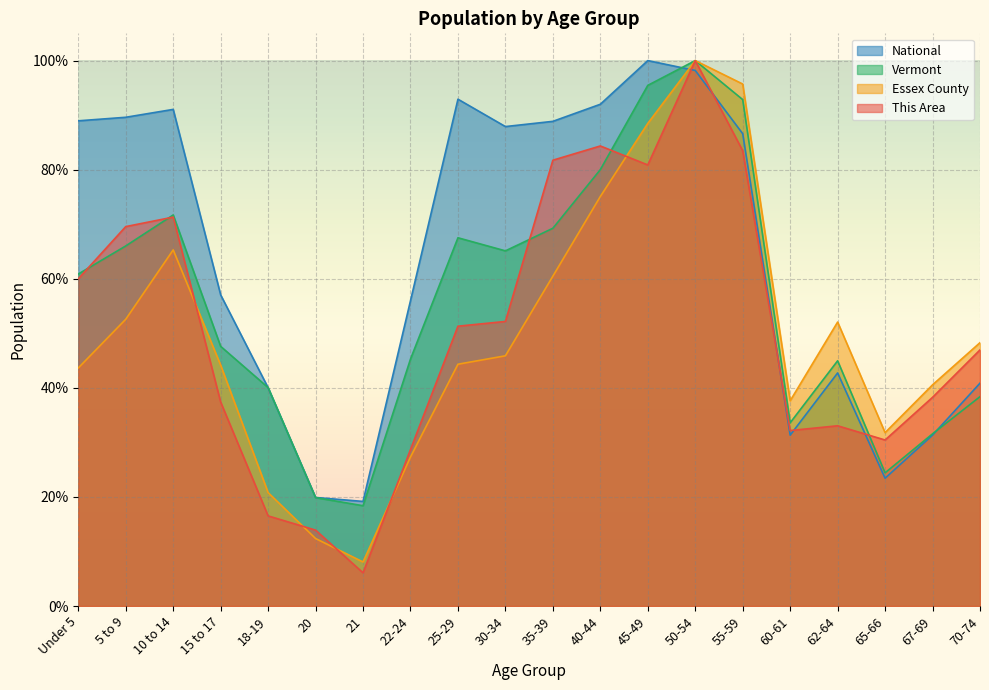

What is the spread (max minus min) of values at 15 to 17?

19.7